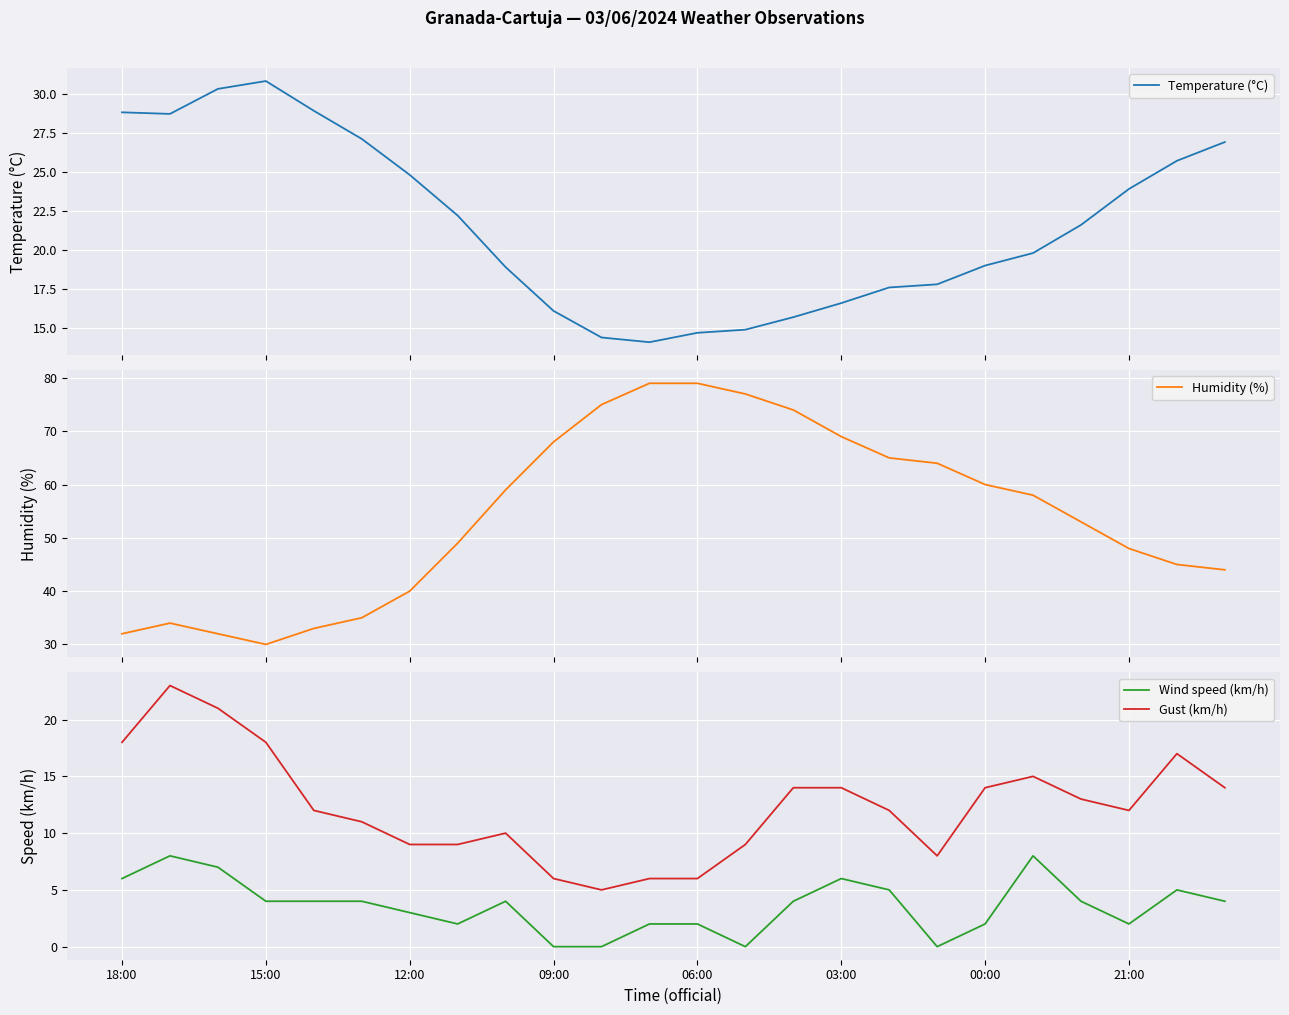

True or false: Gust (km/h) and Wind speed (km/h) cross at least once.

False